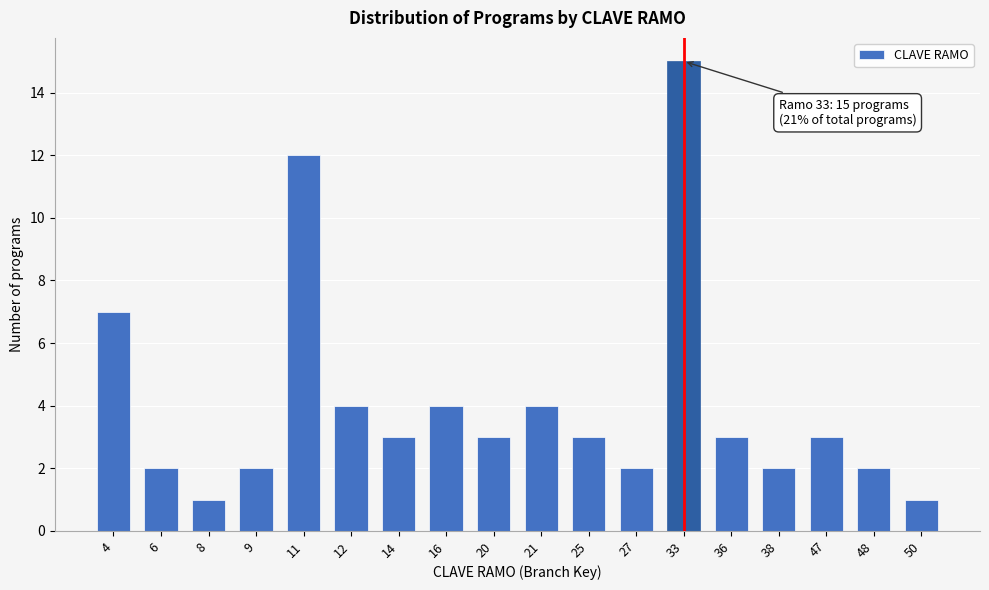

Reading right to left, what are all the values shown in this chart?

50=1	48=2	47=3	38=2	36=3	33=15	27=2	25=3	21=4	20=3	16=4	14=3	12=4	11=12	9=2	8=1	6=2	4=7